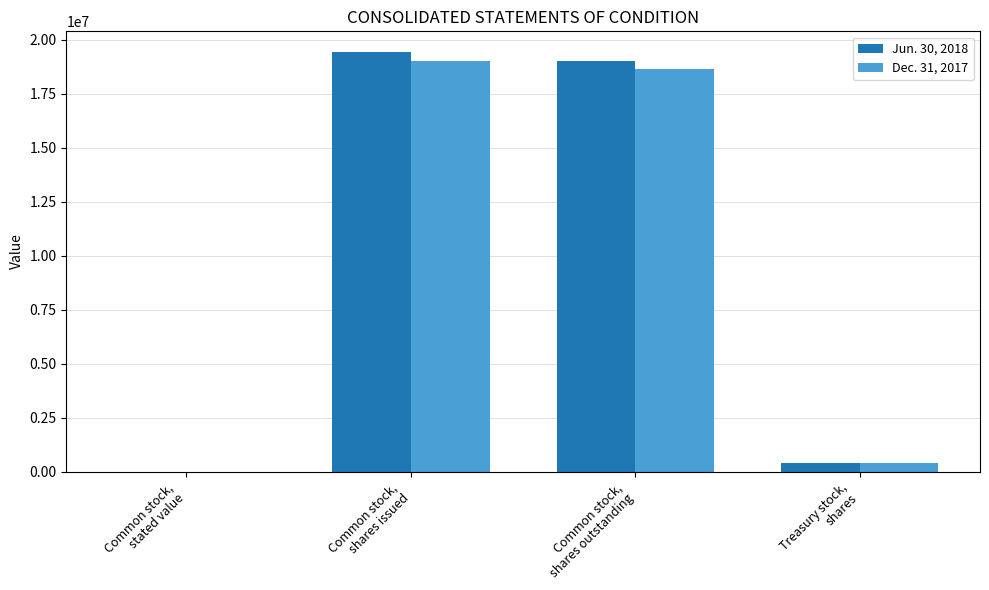

What is the sum of all Jun. 30, 2018 values?

38830980.8